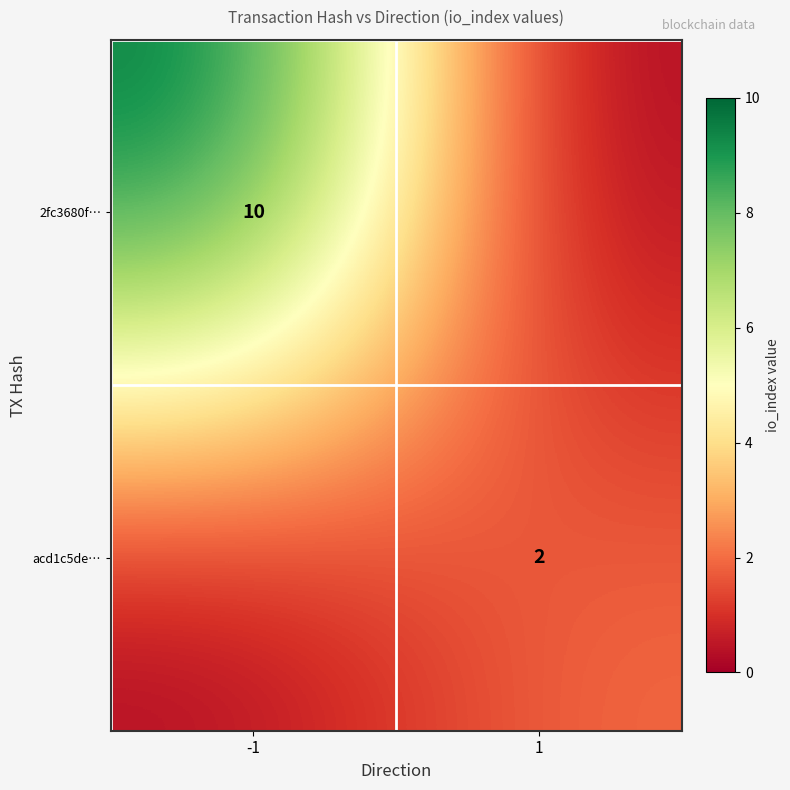

The value of acd1c5de… at 1 is 0. True or false?

False